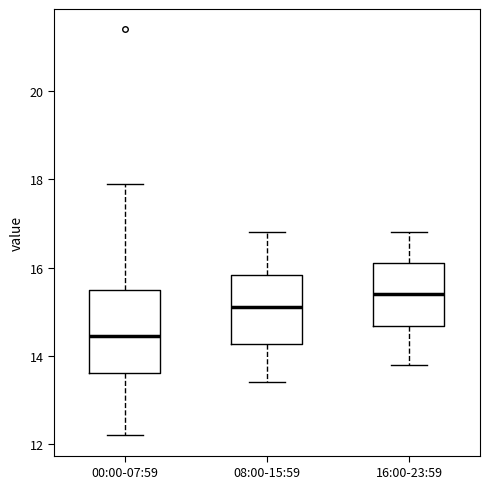

Reading left to right, read every box against the y-axis: the position of its median line, the range the box covers, and the ends of its whiskers. The values are not printed on the chart, so give them approximately, as read against the axis.

00:00-07:59: median 14.4, box 13.6 to 15.6, whiskers 12.2 to 18.0
08:00-15:59: median 15.2, box 14.2 to 15.8, whiskers 13.4 to 16.8
16:00-23:59: median 15.4, box 14.6 to 16.2, whiskers 13.8 to 16.8